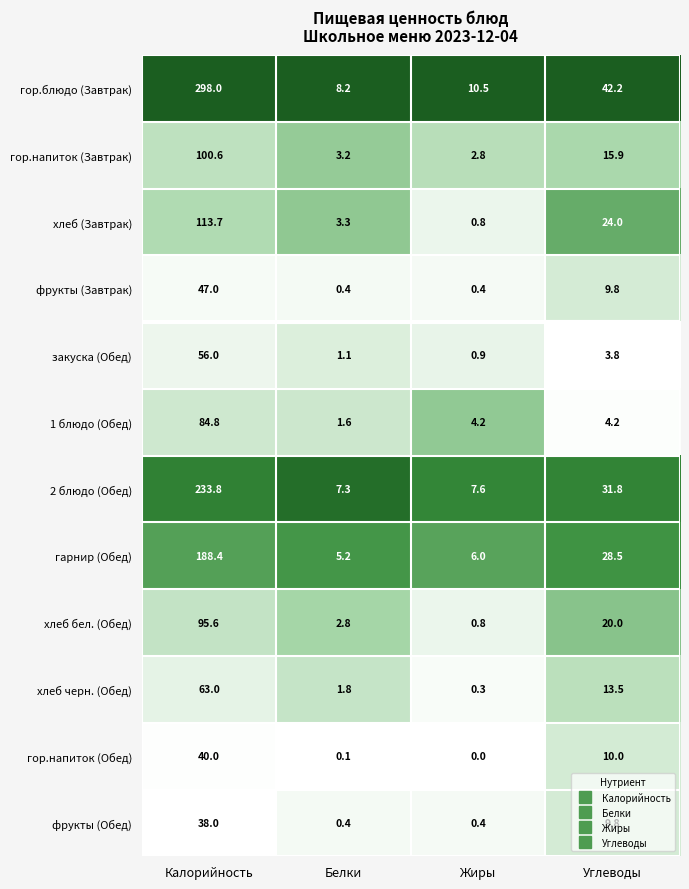

Which series has the largest range (max minus min)?

гор.блюдо (Завтрак)